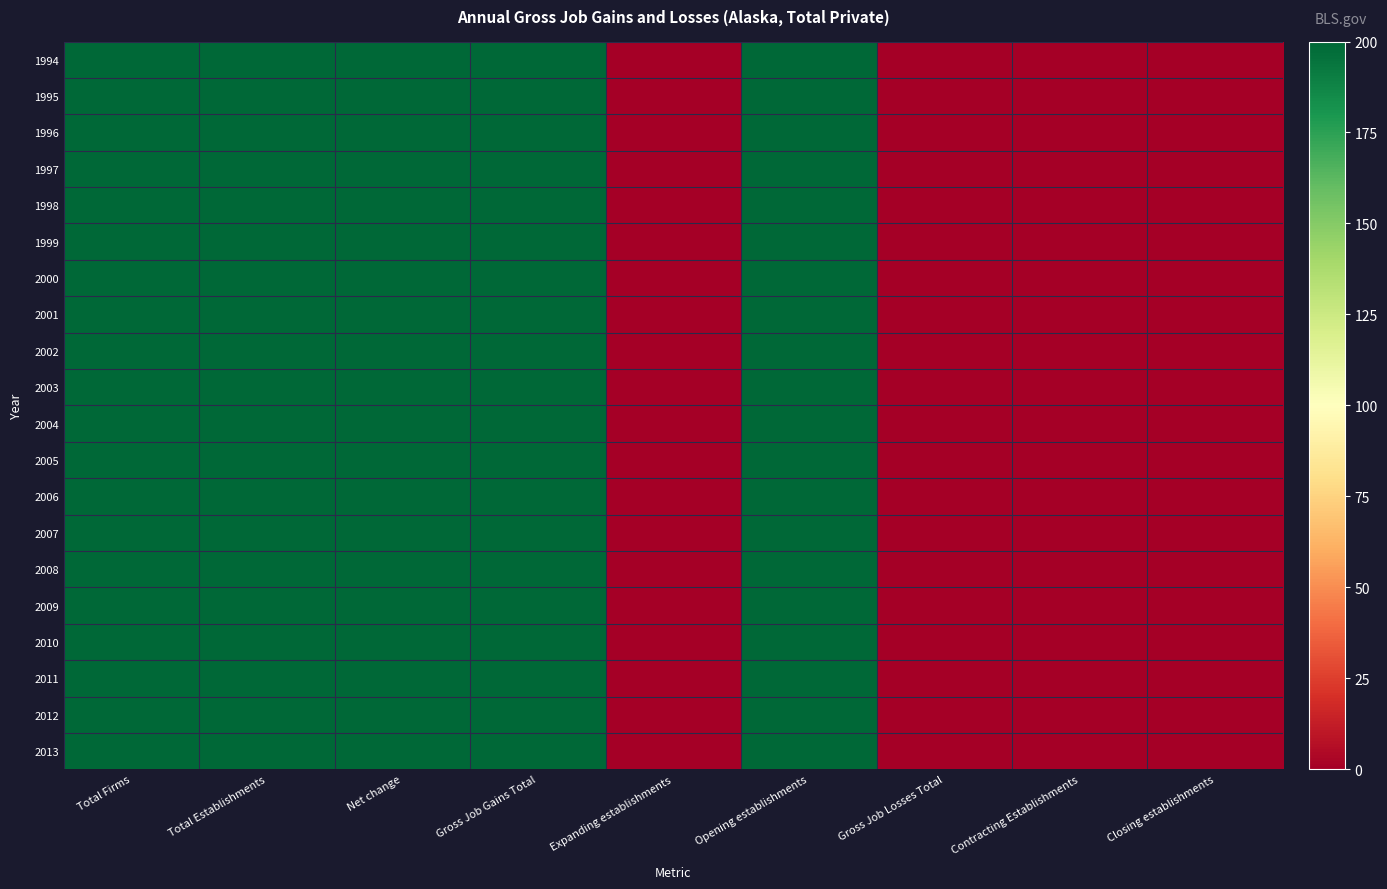

Reading left to right, transcribe all the data shown in this chart.

1994: Total Firms=200	Total Establishments=200	Net change=200	Gross Job Gains Total=200	Expanding establishments=0	Opening establishments=200	Gross Job Losses Total=0	Contracting Establishments=0	Closing establishments=0
1995: Total Firms=200	Total Establishments=200	Net change=200	Gross Job Gains Total=200	Expanding establishments=0	Opening establishments=200	Gross Job Losses Total=0	Contracting Establishments=0	Closing establishments=0
1996: Total Firms=200	Total Establishments=200	Net change=200	Gross Job Gains Total=200	Expanding establishments=0	Opening establishments=200	Gross Job Losses Total=0	Contracting Establishments=0	Closing establishments=0
1997: Total Firms=200	Total Establishments=200	Net change=200	Gross Job Gains Total=200	Expanding establishments=0	Opening establishments=200	Gross Job Losses Total=0	Contracting Establishments=0	Closing establishments=0
1998: Total Firms=200	Total Establishments=200	Net change=200	Gross Job Gains Total=200	Expanding establishments=0	Opening establishments=200	Gross Job Losses Total=0	Contracting Establishments=0	Closing establishments=0
1999: Total Firms=200	Total Establishments=200	Net change=200	Gross Job Gains Total=200	Expanding establishments=0	Opening establishments=200	Gross Job Losses Total=0	Contracting Establishments=0	Closing establishments=0
2000: Total Firms=200	Total Establishments=200	Net change=200	Gross Job Gains Total=200	Expanding establishments=0	Opening establishments=200	Gross Job Losses Total=0	Contracting Establishments=0	Closing establishments=0
2001: Total Firms=200	Total Establishments=200	Net change=200	Gross Job Gains Total=200	Expanding establishments=0	Opening establishments=200	Gross Job Losses Total=0	Contracting Establishments=0	Closing establishments=0
2002: Total Firms=200	Total Establishments=200	Net change=200	Gross Job Gains Total=200	Expanding establishments=0	Opening establishments=200	Gross Job Losses Total=0	Contracting Establishments=0	Closing establishments=0
2003: Total Firms=200	Total Establishments=200	Net change=200	Gross Job Gains Total=200	Expanding establishments=0	Opening establishments=200	Gross Job Losses Total=0	Contracting Establishments=0	Closing establishments=0
2004: Total Firms=200	Total Establishments=200	Net change=200	Gross Job Gains Total=200	Expanding establishments=0	Opening establishments=200	Gross Job Losses Total=0	Contracting Establishments=0	Closing establishments=0
2005: Total Firms=200	Total Establishments=200	Net change=200	Gross Job Gains Total=200	Expanding establishments=0	Opening establishments=200	Gross Job Losses Total=0	Contracting Establishments=0	Closing establishments=0
2006: Total Firms=200	Total Establishments=200	Net change=200	Gross Job Gains Total=200	Expanding establishments=0	Opening establishments=200	Gross Job Losses Total=0	Contracting Establishments=0	Closing establishments=0
2007: Total Firms=200	Total Establishments=200	Net change=200	Gross Job Gains Total=200	Expanding establishments=0	Opening establishments=200	Gross Job Losses Total=0	Contracting Establishments=0	Closing establishments=0
2008: Total Firms=200	Total Establishments=200	Net change=200	Gross Job Gains Total=200	Expanding establishments=0	Opening establishments=200	Gross Job Losses Total=0	Contracting Establishments=0	Closing establishments=0
2009: Total Firms=200	Total Establishments=200	Net change=200	Gross Job Gains Total=200	Expanding establishments=0	Opening establishments=200	Gross Job Losses Total=0	Contracting Establishments=0	Closing establishments=0
2010: Total Firms=200	Total Establishments=200	Net change=200	Gross Job Gains Total=200	Expanding establishments=0	Opening establishments=200	Gross Job Losses Total=0	Contracting Establishments=0	Closing establishments=0
2011: Total Firms=200	Total Establishments=200	Net change=200	Gross Job Gains Total=200	Expanding establishments=0	Opening establishments=200	Gross Job Losses Total=0	Contracting Establishments=0	Closing establishments=0
2012: Total Firms=200	Total Establishments=200	Net change=200	Gross Job Gains Total=200	Expanding establishments=0	Opening establishments=200	Gross Job Losses Total=0	Contracting Establishments=0	Closing establishments=0
2013: Total Firms=200	Total Establishments=200	Net change=200	Gross Job Gains Total=200	Expanding establishments=0	Opening establishments=200	Gross Job Losses Total=0	Contracting Establishments=0	Closing establishments=0